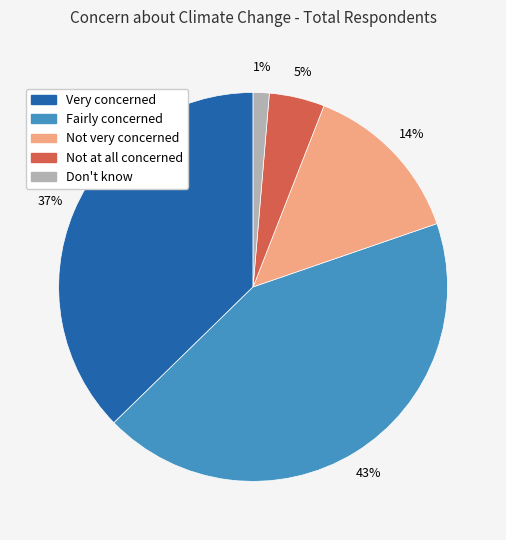

How many segments does this pie chart have?

5